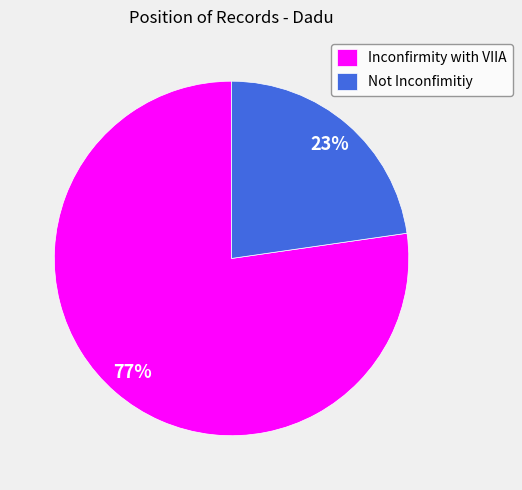

Combined, do Not Inconfimitiy and Inconfirmity with VIIA account for over 50%?

Yes